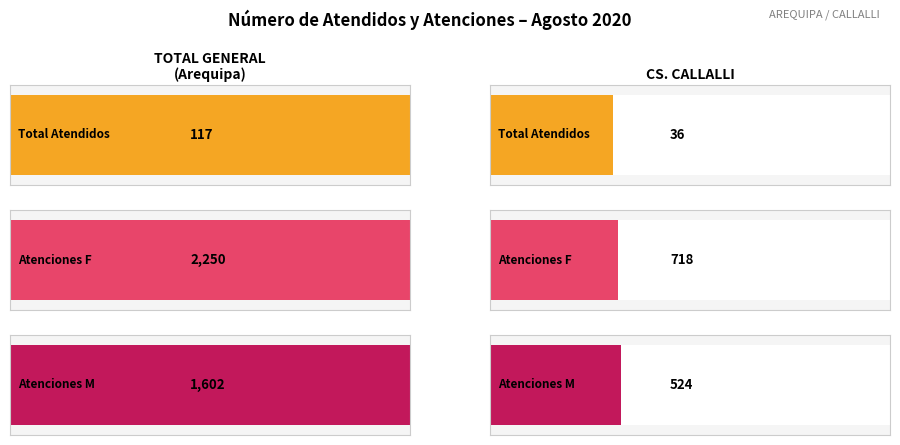

Is the value of Atenciones M at TOTAL GENERAL (Arequipa) greater than the value of Total Atendidos at CS. CALLALLI?

Yes